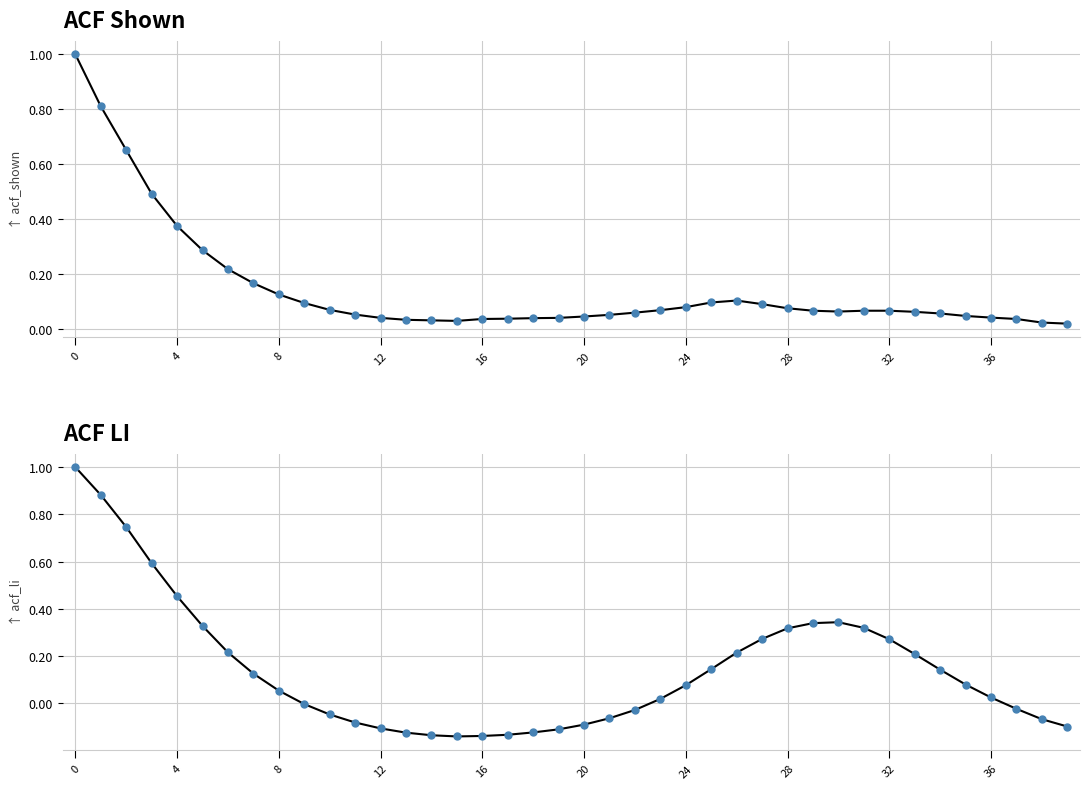

Is this an area chart (filled region under the line)?

No